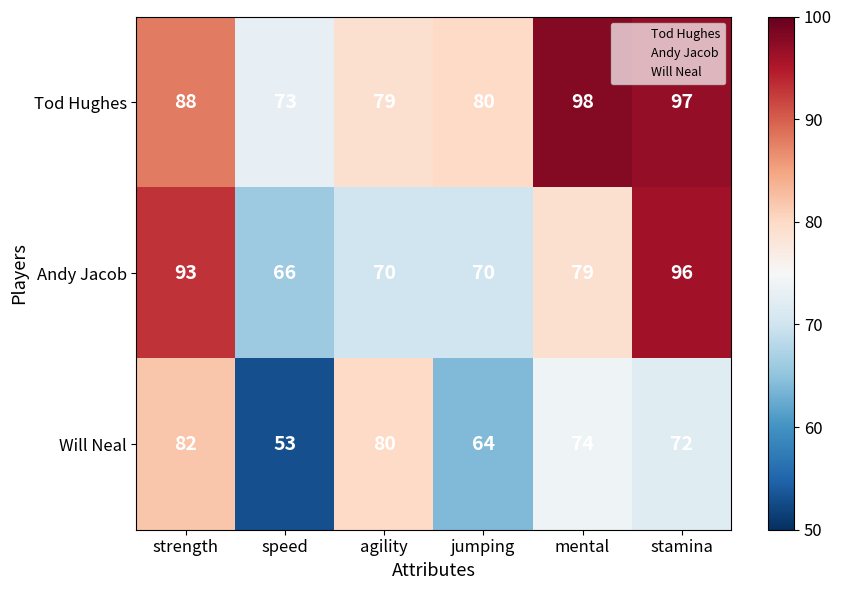

At speed, list the series in order from largest to smallest.

Tod Hughes, Andy Jacob, Will Neal